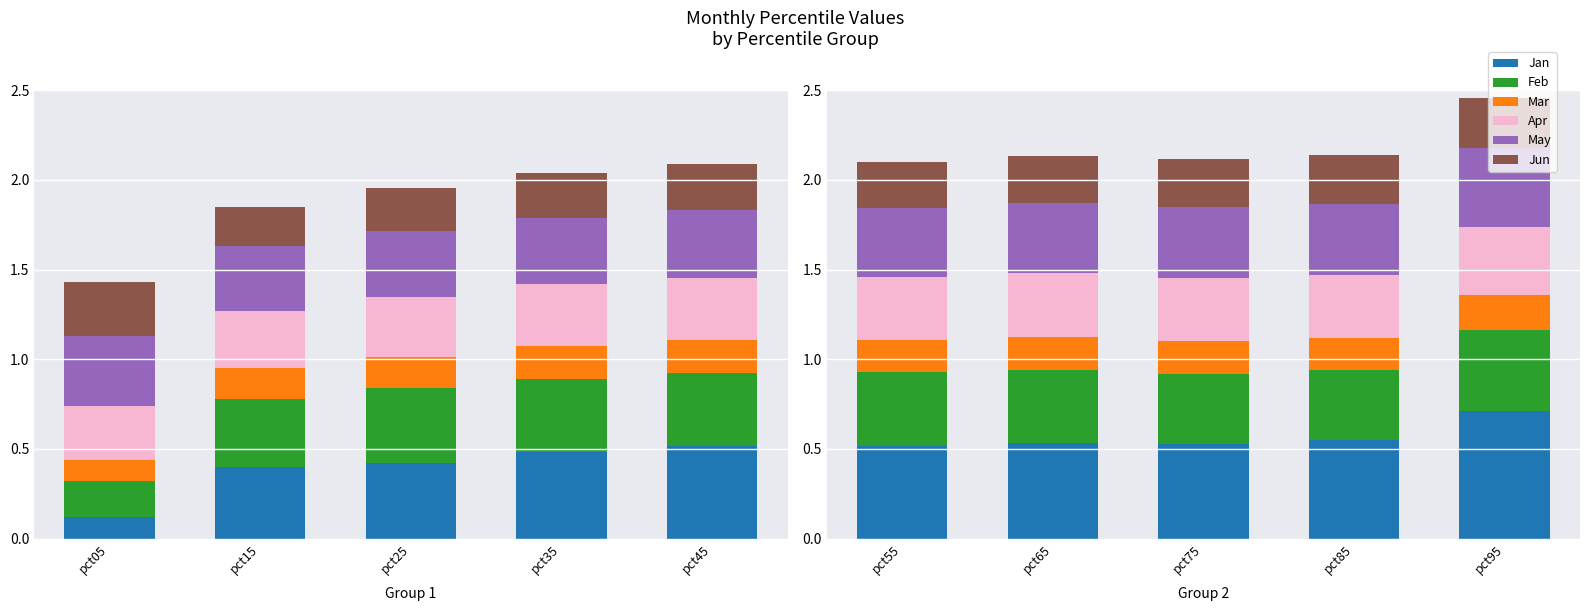

How many bars are there in each group?

6